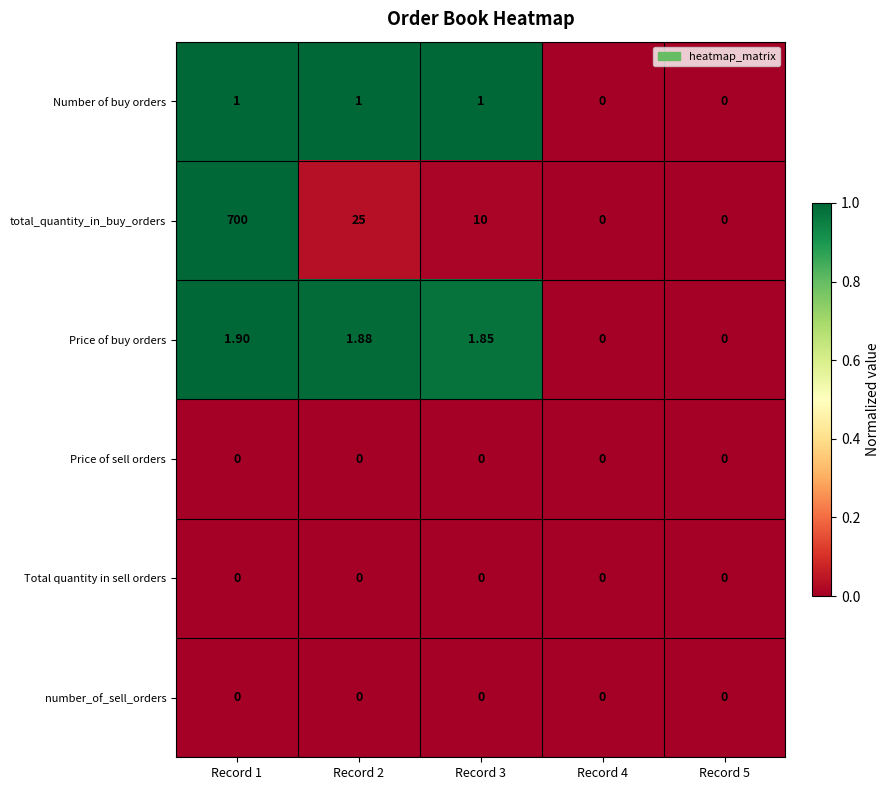

Which series has the largest range (max minus min)?

total_quantity_in_buy_orders